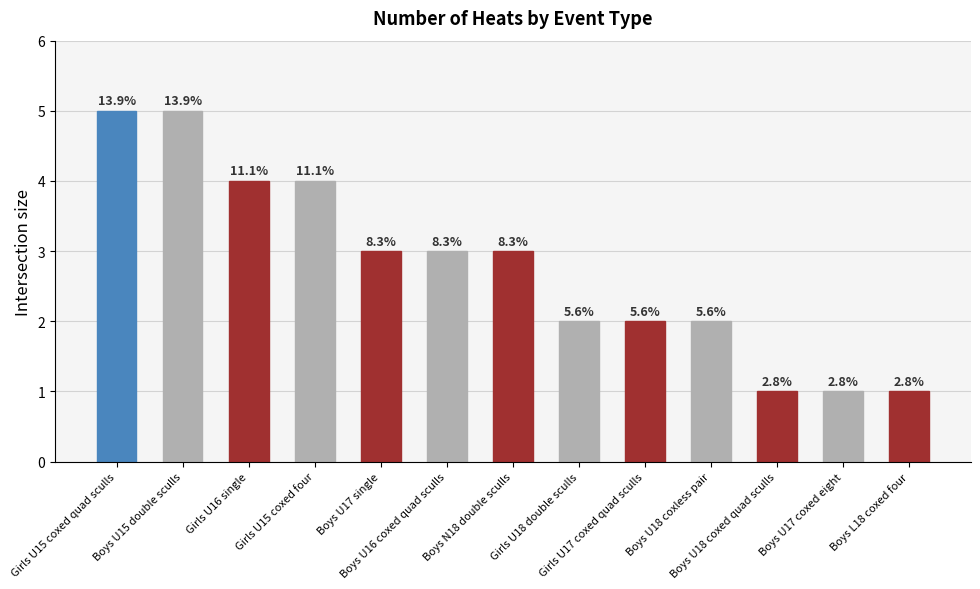

Are the bars horizontal?

No